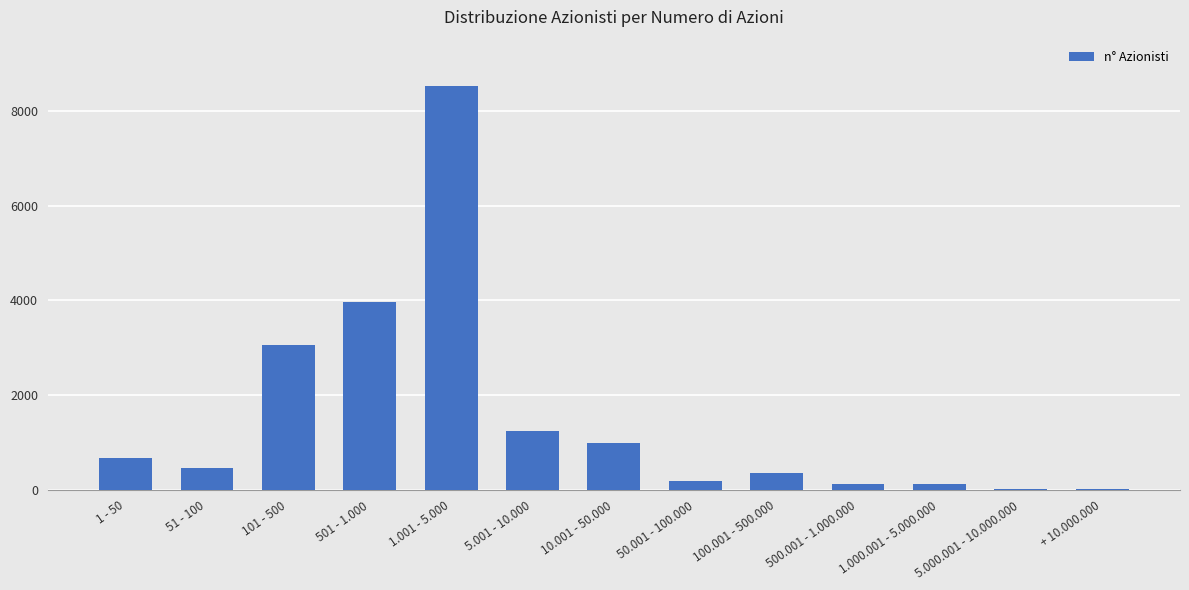

At which category does the chart reach its peak across all series?

1.001 - 5.000